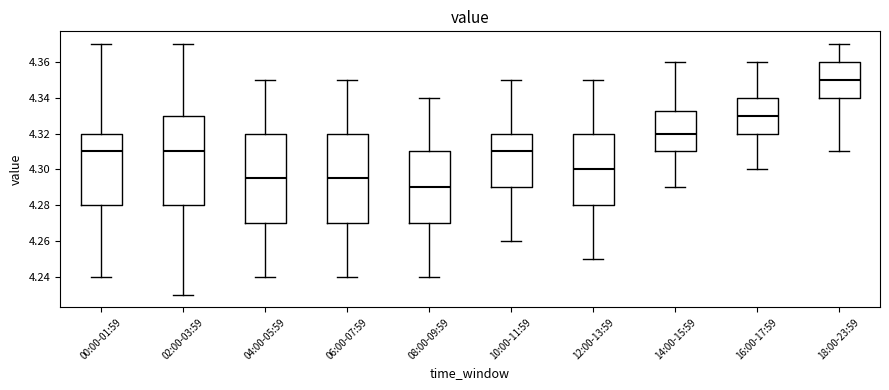

Reading left to right, read every box against the y-axis: the position of its median line, the range the box covers, and the ends of its whiskers. The values are not printed on the chart, so give them approximately, as read against the axis.

00:00-01:59: median 4.310, box 4.280 to 4.320, whiskers 4.240 to 4.370
02:00-03:59: median 4.310, box 4.280 to 4.330, whiskers 4.230 to 4.370
04:00-05:59: median 4.296, box 4.270 to 4.320, whiskers 4.240 to 4.350
06:00-07:59: median 4.296, box 4.270 to 4.320, whiskers 4.240 to 4.350
08:00-09:59: median 4.290, box 4.270 to 4.310, whiskers 4.240 to 4.340
10:00-11:59: median 4.310, box 4.290 to 4.320, whiskers 4.260 to 4.350
12:00-13:59: median 4.300, box 4.280 to 4.320, whiskers 4.250 to 4.350
14:00-15:59: median 4.320, box 4.310 to 4.332, whiskers 4.290 to 4.360
16:00-17:59: median 4.330, box 4.320 to 4.340, whiskers 4.300 to 4.360
18:00-23:59: median 4.350, box 4.340 to 4.360, whiskers 4.310 to 4.370